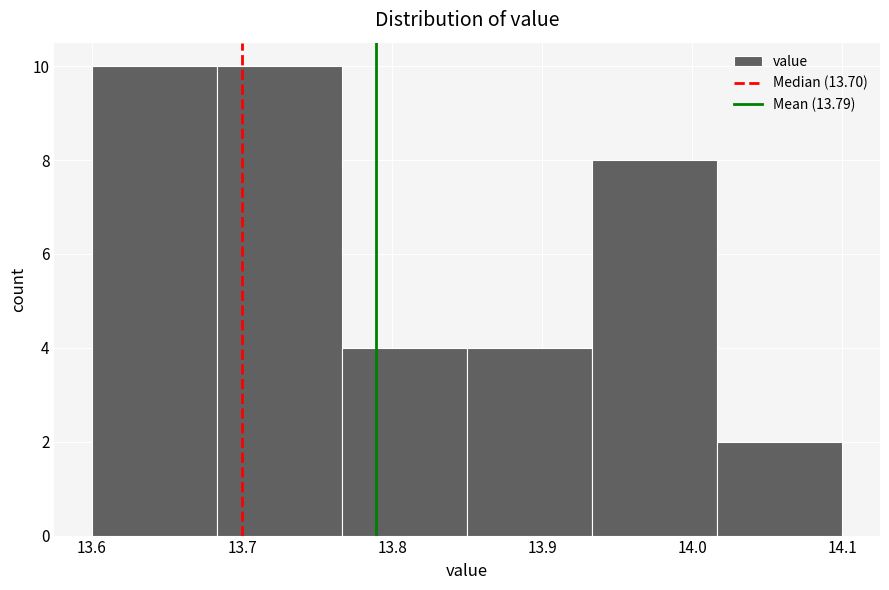

Reading left to right, list every bar in this chart as the range it spans on the x-axis followed by its height. Neither the bar edges nor the heights are printed on the chart, so give them approximately, as read against the axes.

13.60 to 13.68: 10
13.68 to 13.77: 10
13.77 to 13.85: 4
13.85 to 13.93: 4
13.93 to 14.02: 8
14.02 to 14.10: 2